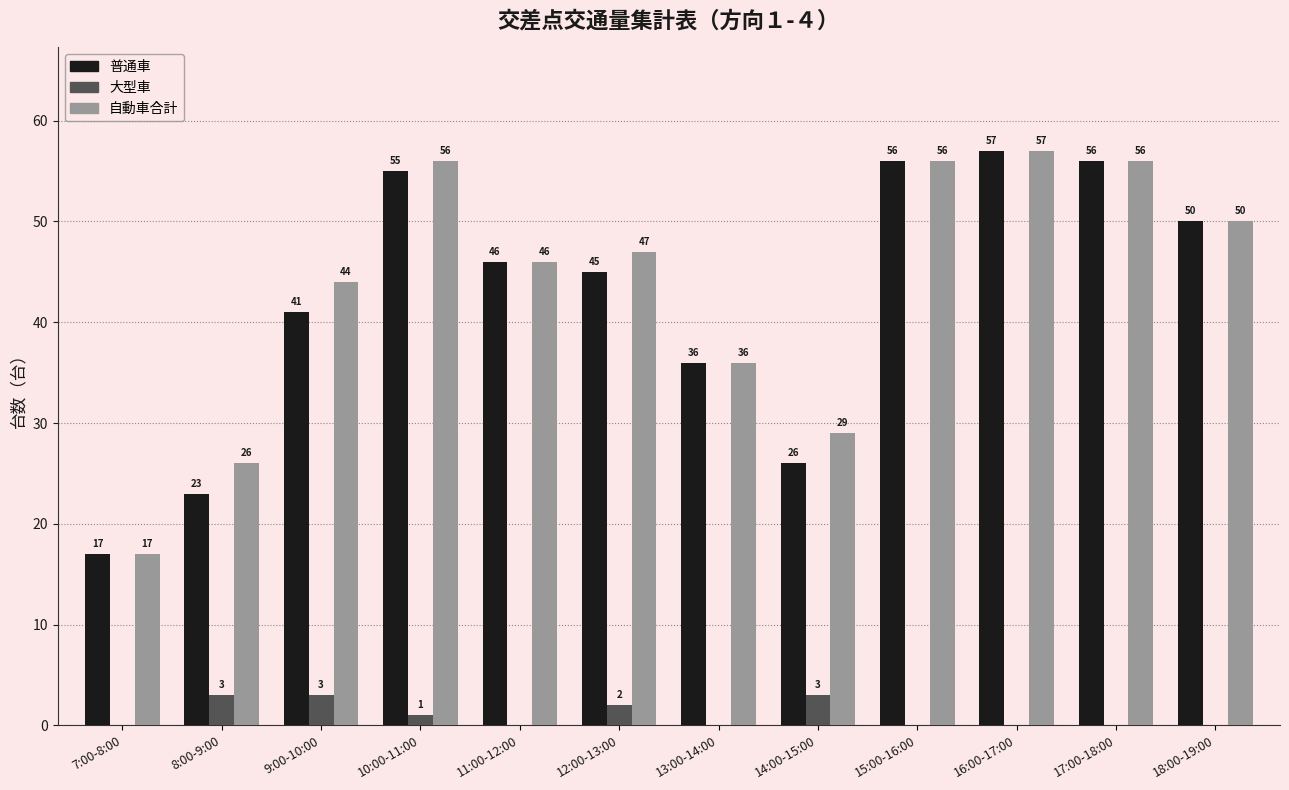

What is the maximum value for 大型車?

3